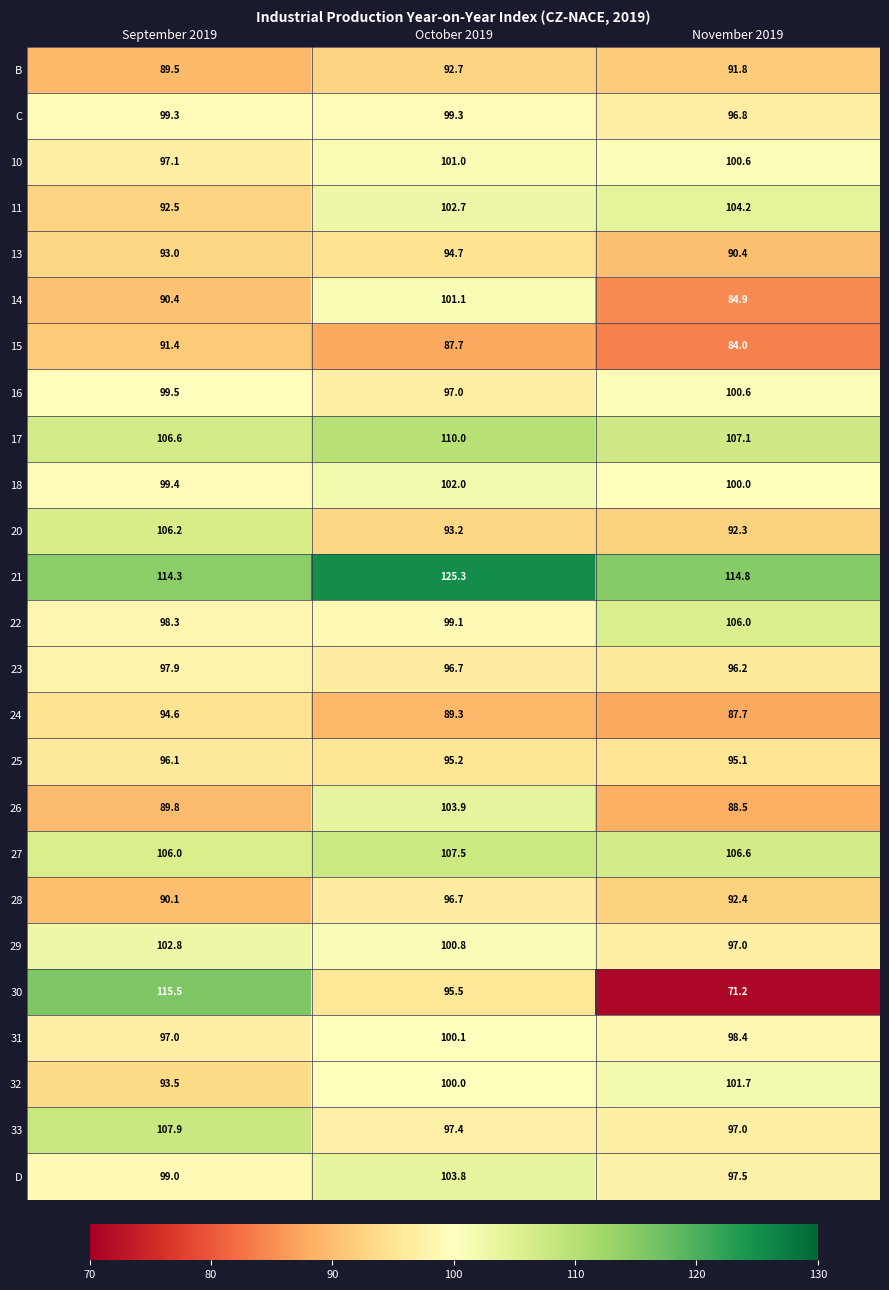

Read the 29 value at October 2019.

100.8